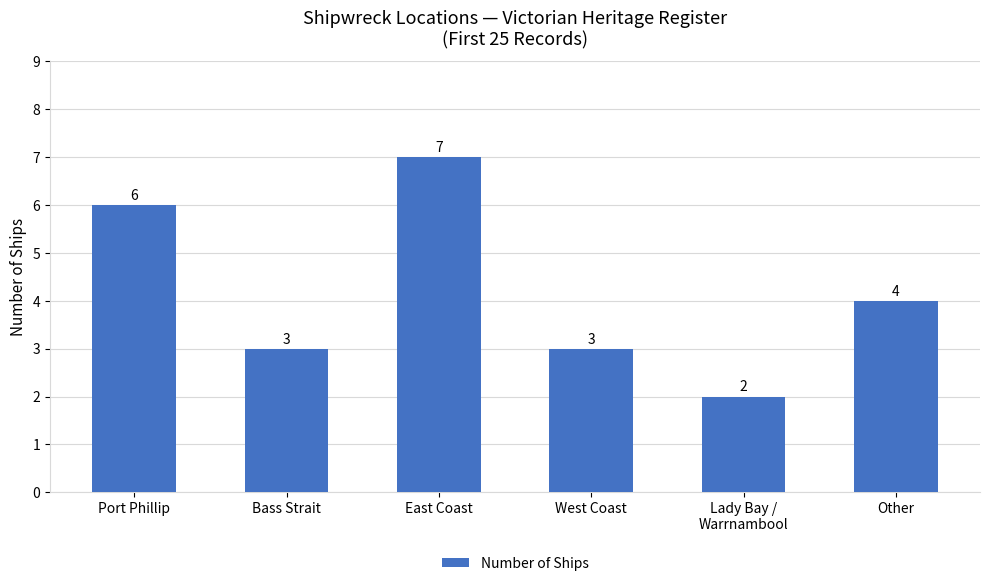

At which category does the chart reach its peak across all series?

East Coast